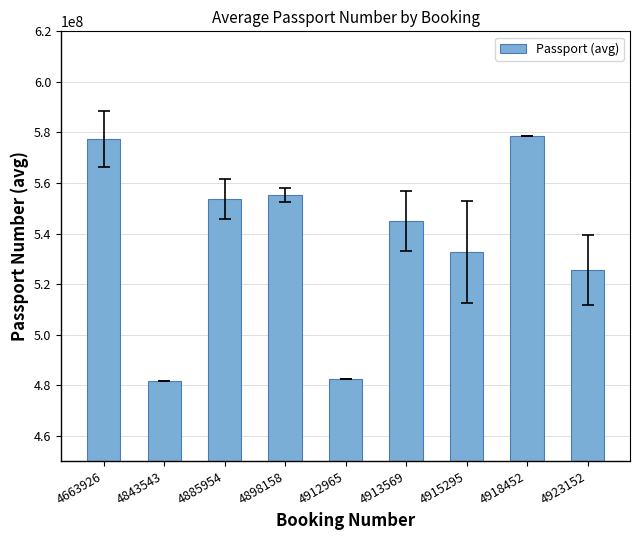

Approximately how many times larger is the value at 4912965 compared to 4898158?

0.9